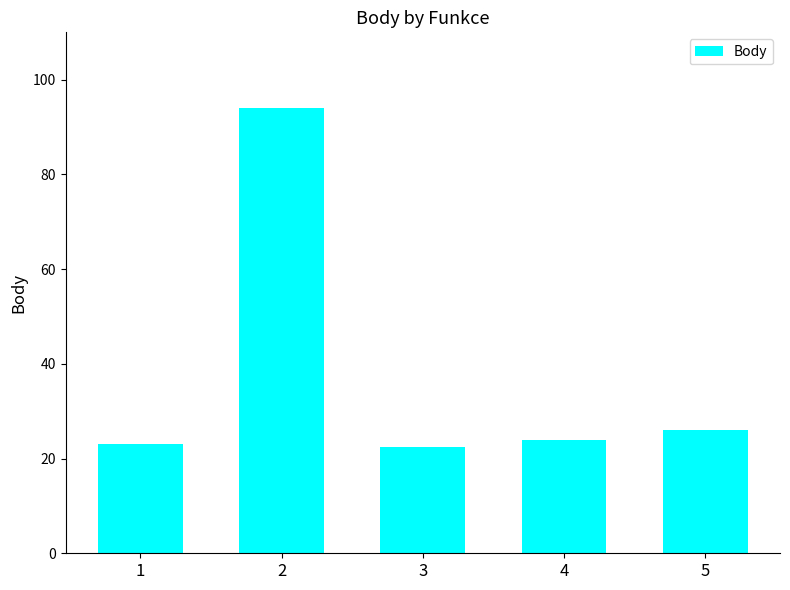

How many distinct data groups are displayed?

1